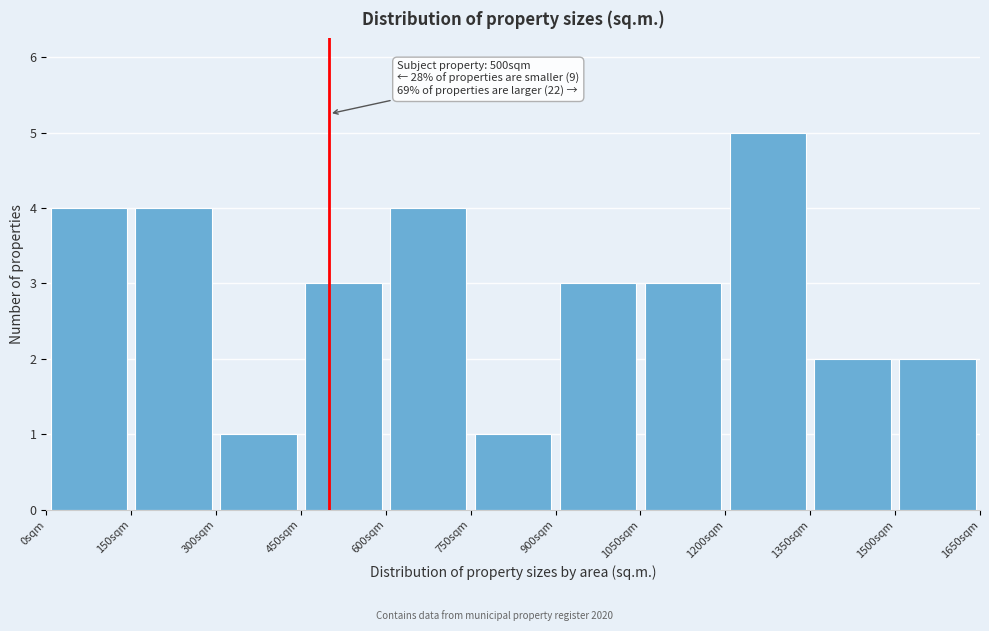

Over which range of the x-axis is the bar tallest?

1200 to 1350